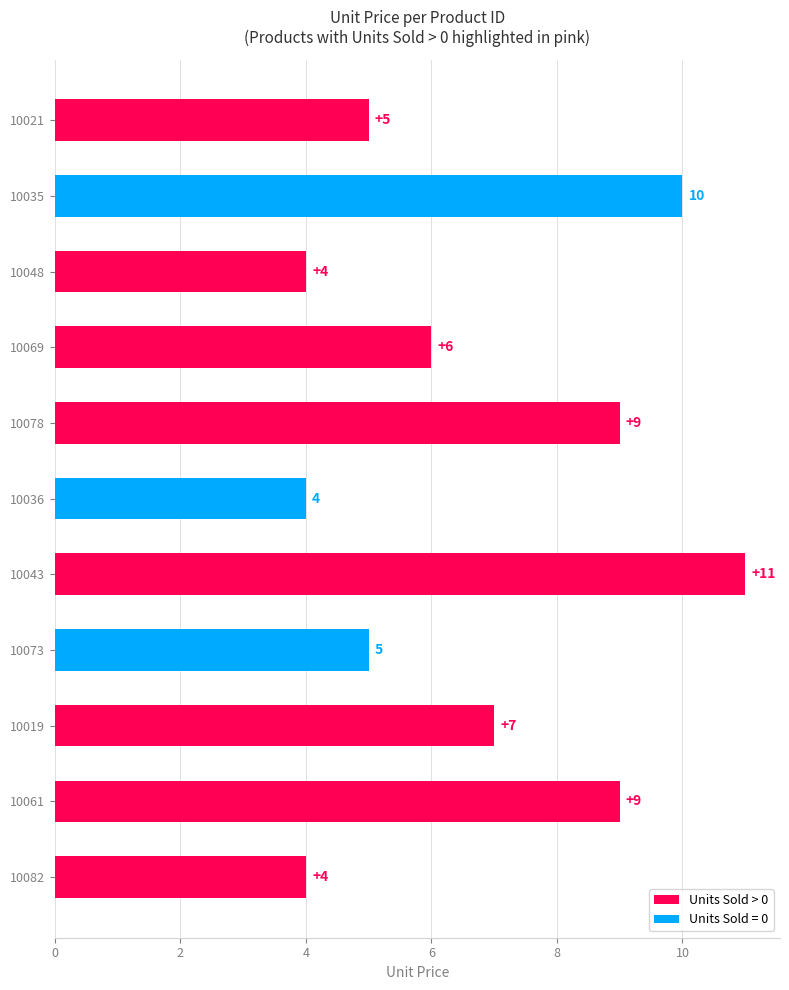

What is the label of the 4th bar from the bottom?

10073